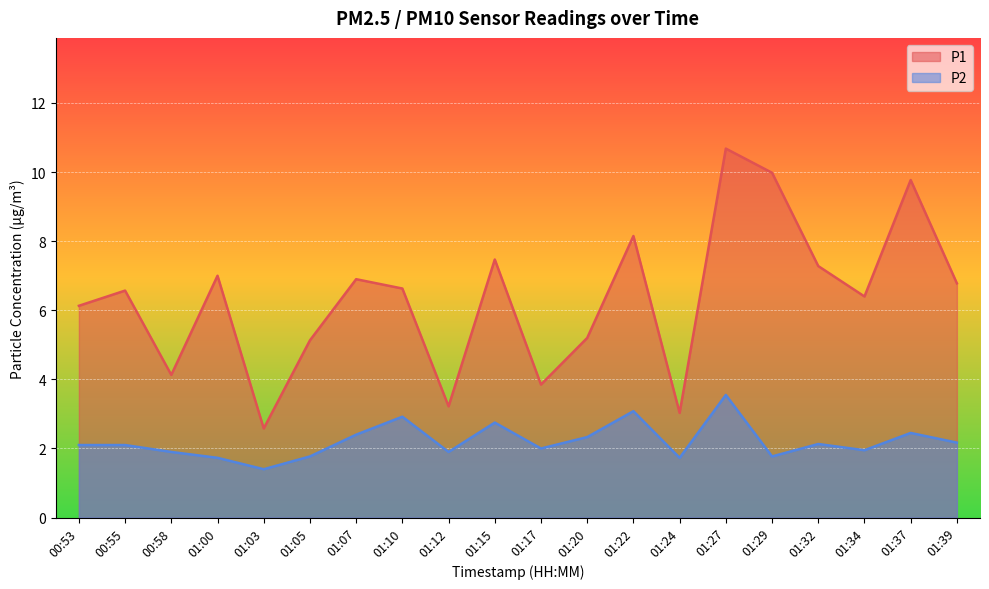

Is it true that P1 equals 14.6 at 01:29?

False